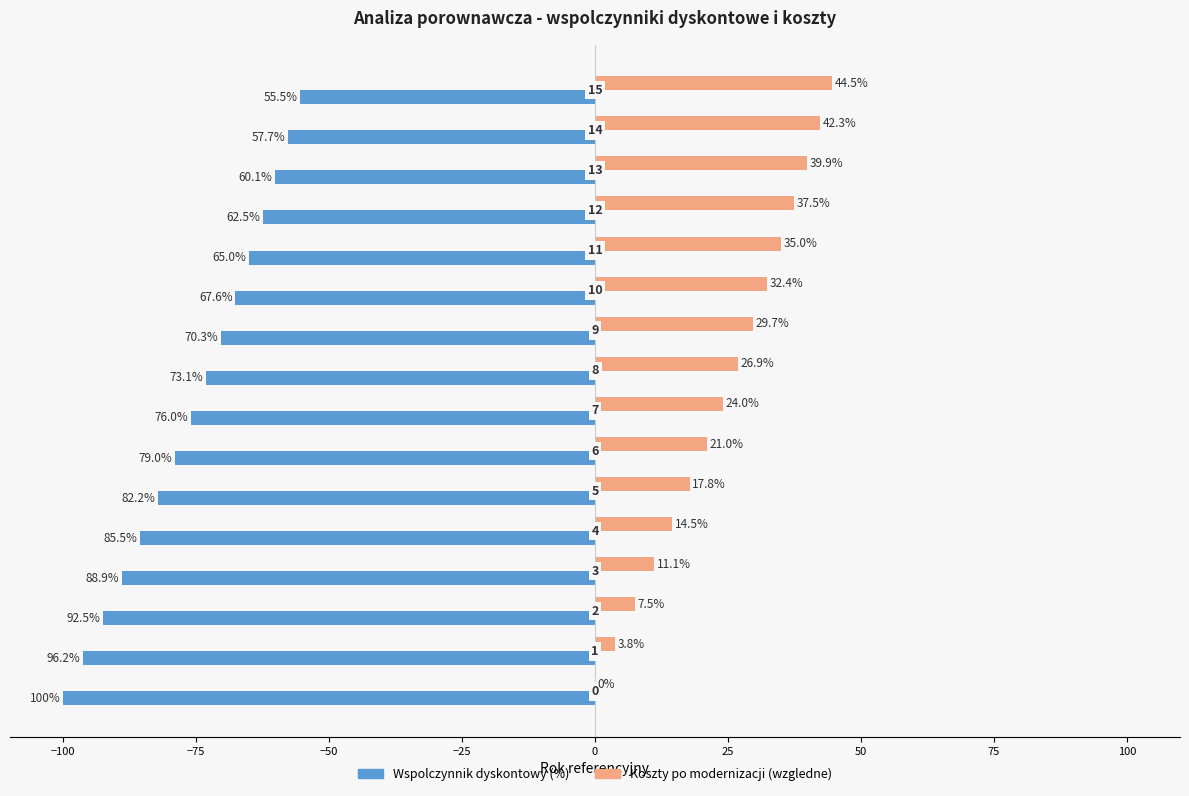

Reading left to right, extract all data points from this chart.

Wspolczynnik dyskontowy (%): -100.0	-96.2	-92.5	-88.9	-85.5	-82.2	-79.0	-76.0	-73.1	-70.3	-67.6	-65.0	-62.5	-60.1	-57.7	-55.5
Koszty po modernizacji (wzgledne): 0.0	3.8	7.5	11.1	14.5	17.8	21.0	24.0	26.9	29.7	32.4	35.0	37.5	39.9	42.3	44.5